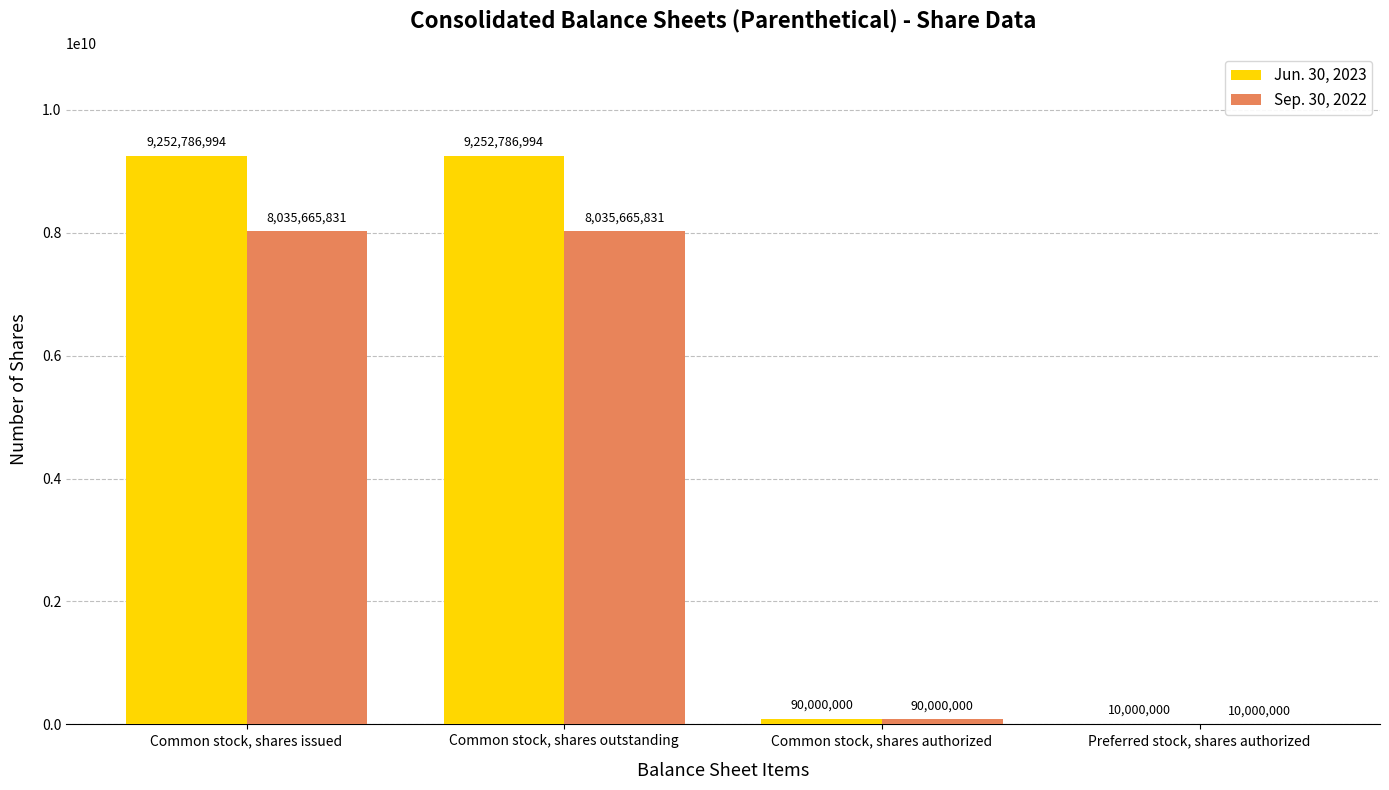

Which series has the largest total across all categories?

Jun. 30, 2023